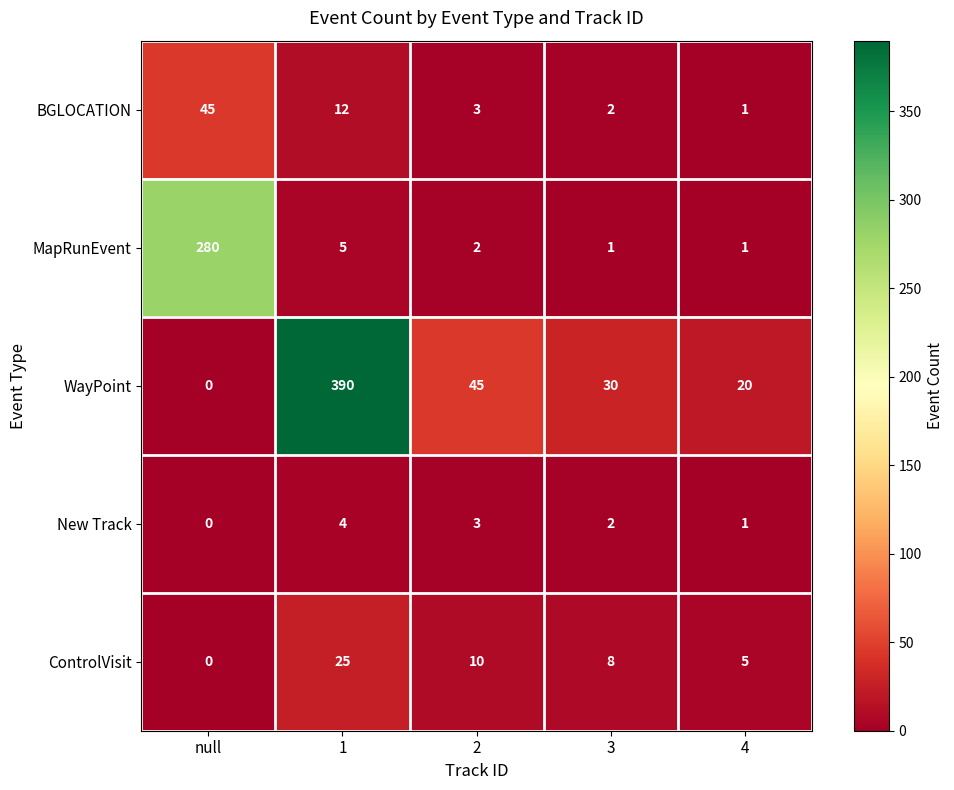

How many data points in BGLOCATION are less than 3?

2